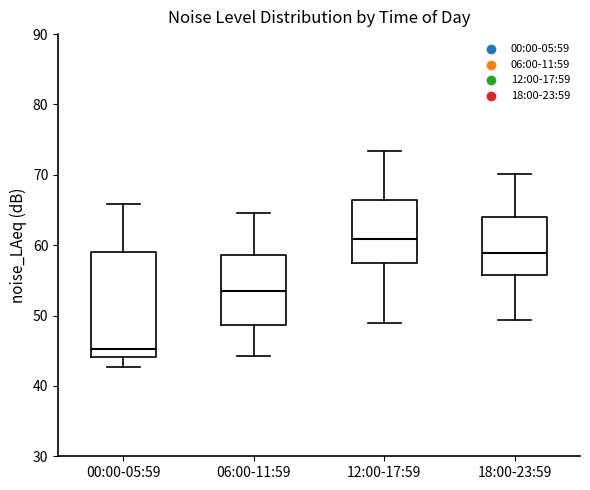

Which box's median line is the lowest?

00:00-05:59